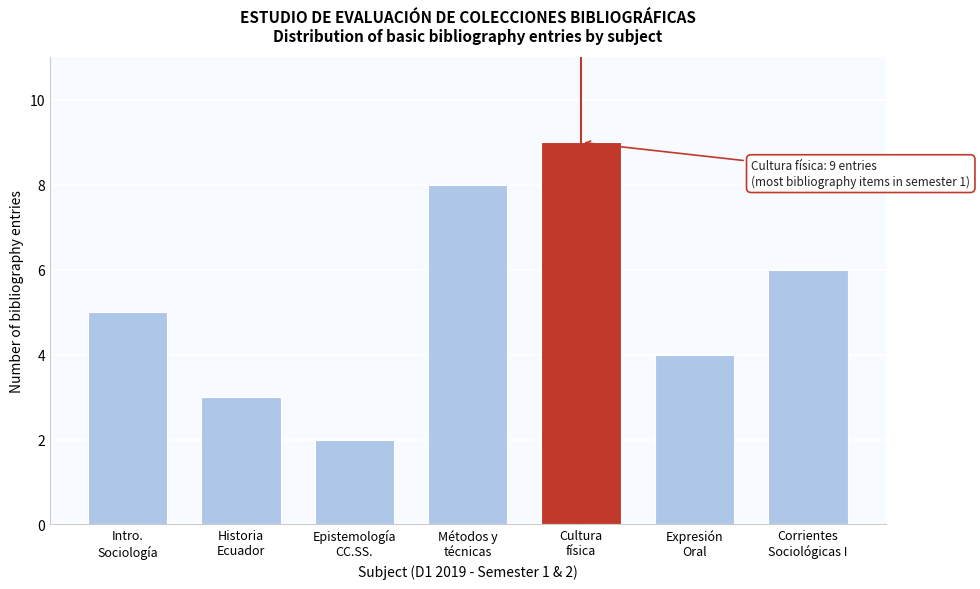

Reading left to right, what are all the values shown in this chart?

5	3	2	8	9	4	6